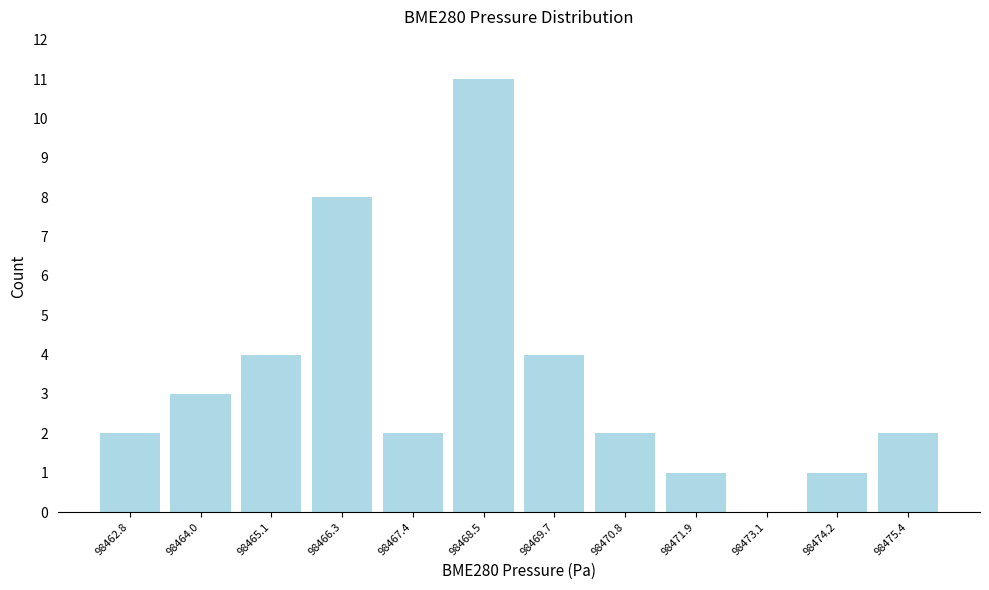

How tall is the bar that spans 98469.0 to 98470.2 on the x-axis? Neither the bar edges nor the heights are printed on the chart, so give them approximately, as read against the axes.

4